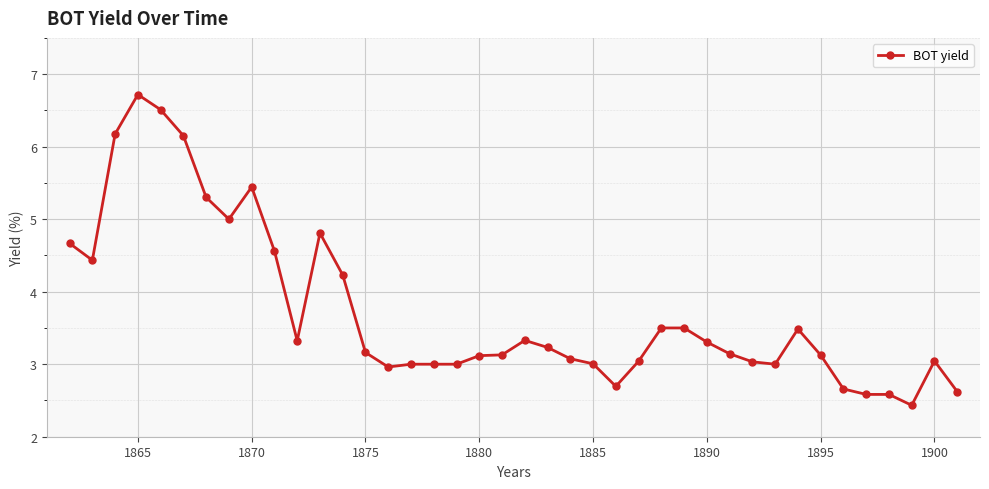

What is the value of the 36th point from the left?

2.6